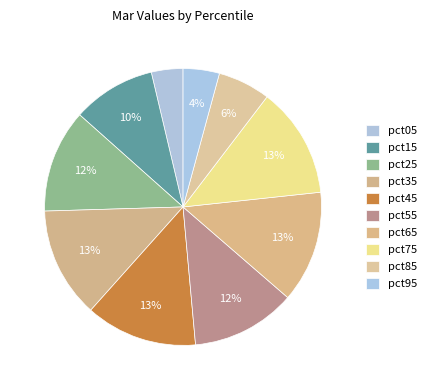

What percentage is NOT represented by pct55?

87.8%